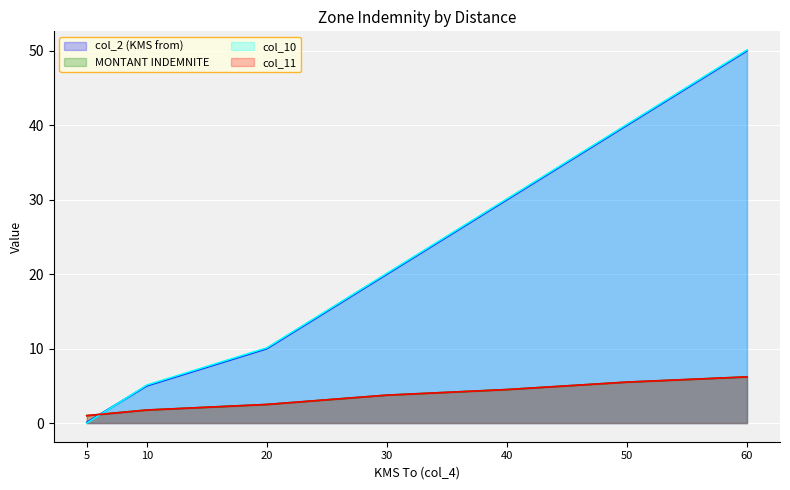

Reading left to right, what are all the values shown in this chart?

col_2 (KMS from): 0.1	5.0	10.0	20.0	30.0	40.0	50.0
MONTANT INDEMNITE: 1.0	1.8	2.5	3.8	4.5	5.5	6.2
col_10: 0.0	5.1	10.1	20.1	30.1	40.1	50.1
col_11: 1.0	1.8	2.5	3.8	4.5	5.5	6.2